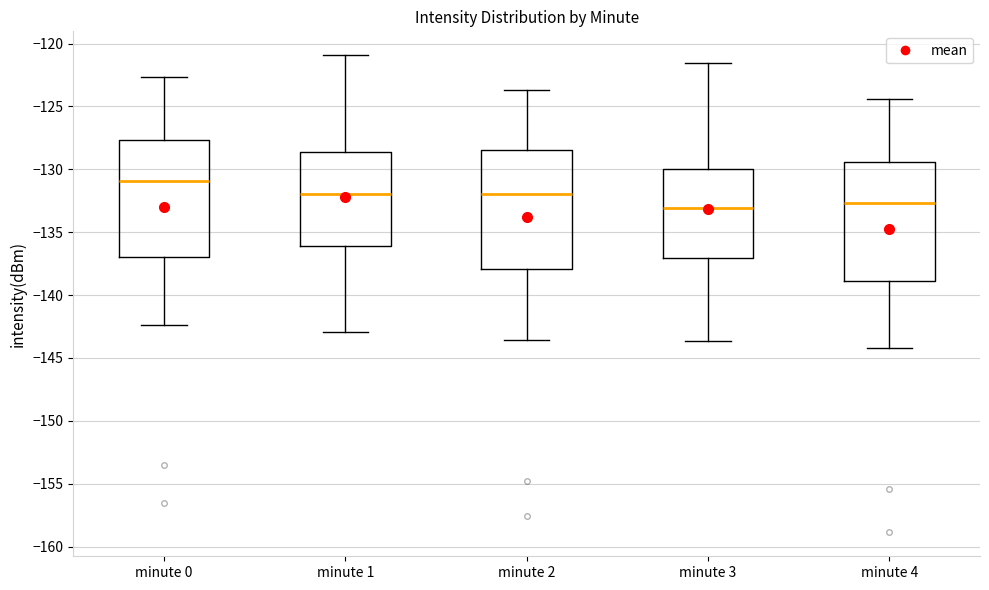

Reading left to right, transcribe this box plot: for each box, give where its median line is, the range the box spans, and where its two whiskers end, as read against the y-axis. The values are not printed on the chart, so give them approximately, as read against the axis.

minute 0: median -131.0, box -137.0 to -127.5, whiskers -142.5 to -122.5
minute 1: median -132.0, box -136.0 to -128.5, whiskers -143.0 to -121.0
minute 2: median -132.0, box -138.0 to -128.5, whiskers -143.5 to -123.5
minute 3: median -133.0, box -137.0 to -130.0, whiskers -143.5 to -121.5
minute 4: median -132.5, box -139.0 to -129.5, whiskers -144.0 to -124.5